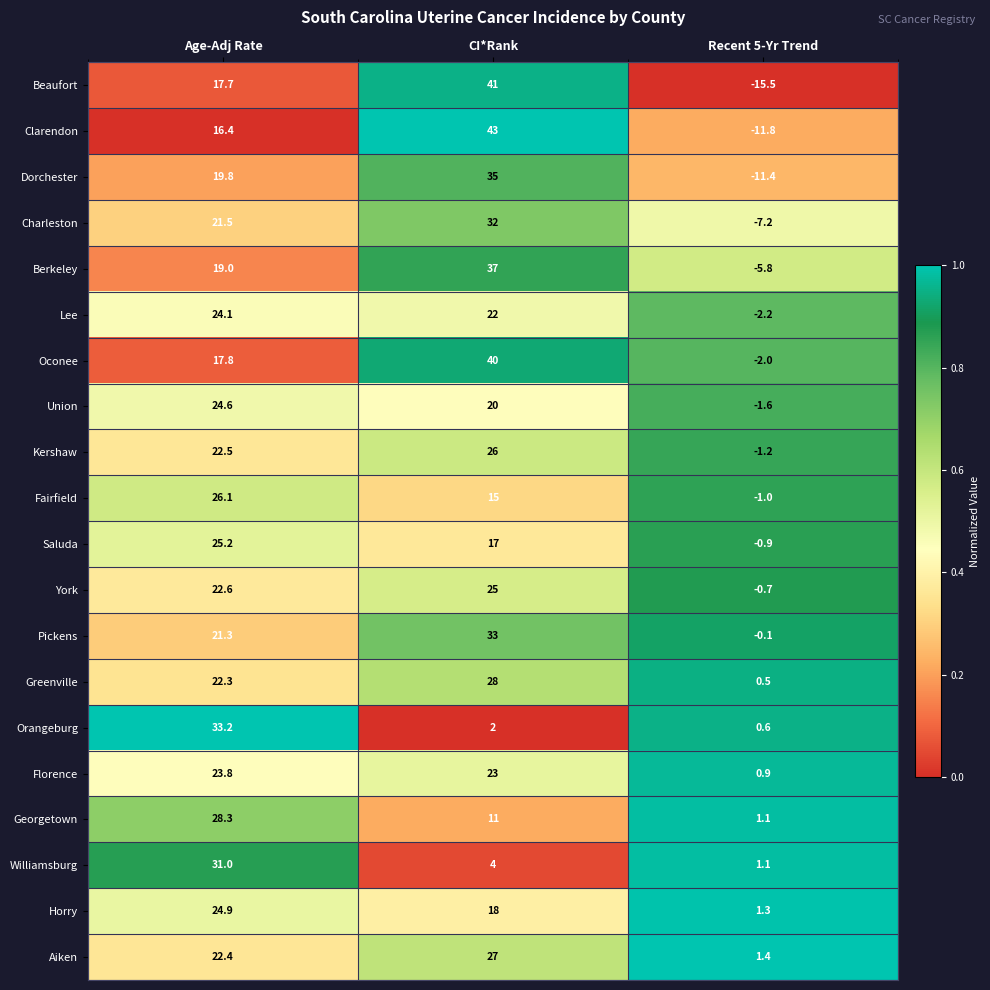

At which category is the sum across all series the highest?

CI*Rank